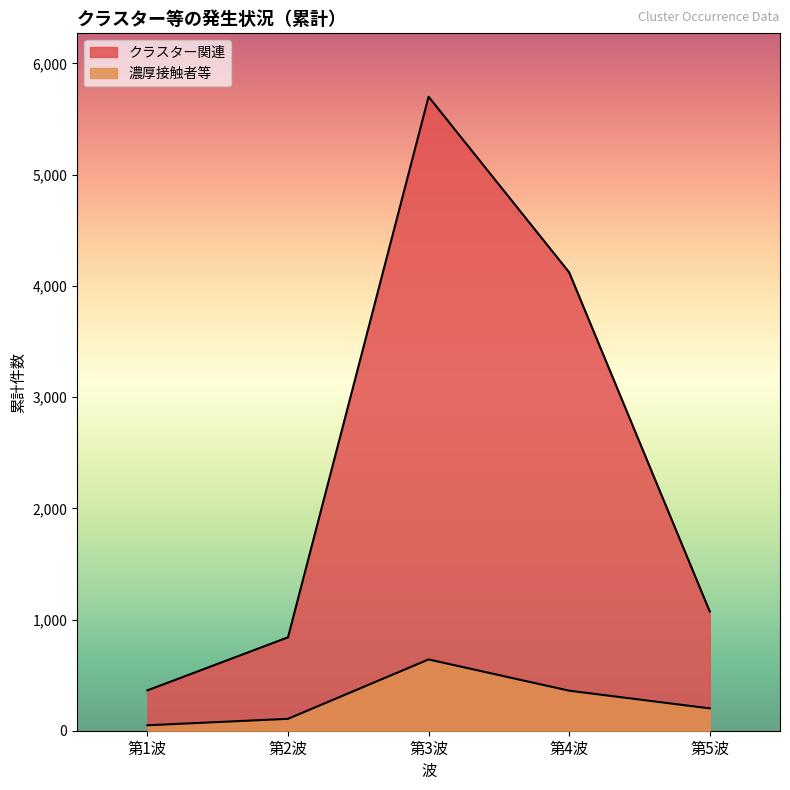

True or false: クラスター関連 and 濃厚接触者等 intersect in this chart.

False